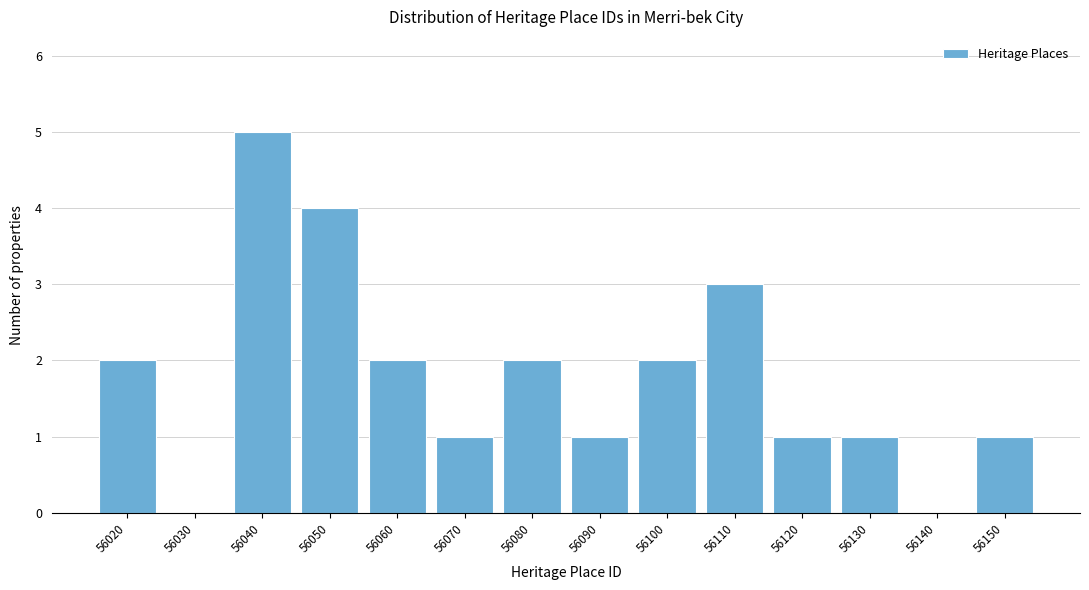

Reading left to right, extract all data points from this chart.

56020=2	56030=0	56040=5	56050=4	56060=2	56070=1	56080=2	56090=1	56100=2	56110=3	56120=1	56130=1	56140=0	56150=1